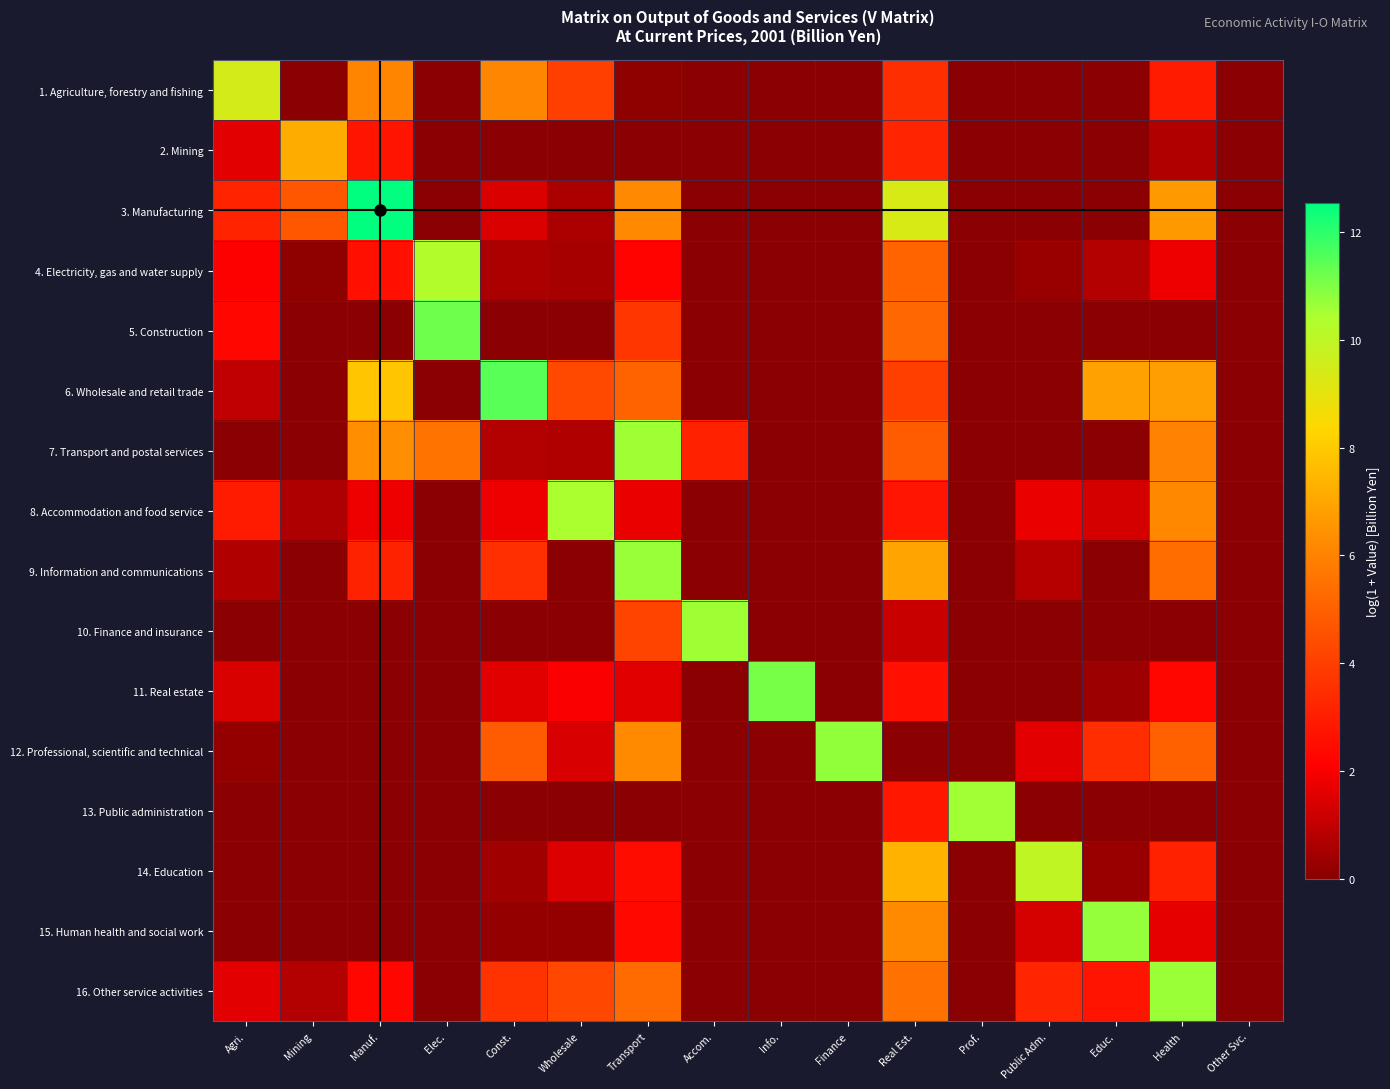

Reading right to left, transcribe all the data shown in this chart.

1. Agriculture, forestry and fishing: Other Svc.=0.0	Health=2.9	Educ.=0.0	Public Adm.=0.0	Prof.=0.0	Real Est.=3.5	Finance=0.0	Info.=0.0	Accom.=0.0	Transport=0.1	Wholesale=4.0	Const.=6.1	Elec.=0.0	Manuf.=6.0	Mining=0.0	Agri.=9.5
2. Mining: Other Svc.=0.0	Health=0.7	Educ.=0.0	Public Adm.=0.0	Prof.=0.0	Real Est.=3.2	Finance=0.0	Info.=0.0	Accom.=0.0	Transport=0.0	Wholesale=0.0	Const.=0.0	Elec.=0.0	Manuf.=2.7	Mining=7.2	Agri.=1.6
3. Manufacturing: Other Svc.=0.0	Health=6.7	Educ.=0.0	Public Adm.=0.0	Prof.=0.0	Real Est.=9.4	Finance=0.0	Info.=0.0	Accom.=0.0	Transport=6.2	Wholesale=0.6	Const.=1.5	Elec.=0.0	Manuf.=12.5	Mining=4.7	Agri.=3.2
4. Electricity, gas and water supply: Other Svc.=0.0	Health=1.8	Educ.=0.7	Public Adm.=0.3	Prof.=0.0	Real Est.=5.1	Finance=0.0	Info.=0.0	Accom.=0.0	Transport=2.2	Wholesale=0.5	Const.=0.6	Elec.=10.3	Manuf.=2.6	Mining=0.1	Agri.=2.1
5. Construction: Other Svc.=0.0	Health=0.0	Educ.=0.0	Public Adm.=0.0	Prof.=0.0	Real Est.=5.2	Finance=0.0	Info.=0.0	Accom.=0.0	Transport=3.8	Wholesale=0.0	Const.=0.0	Elec.=11.2	Manuf.=0.0	Mining=0.0	Agri.=2.3
6. Wholesale and retail trade: Other Svc.=0.0	Health=6.8	Educ.=6.9	Public Adm.=0.0	Prof.=0.0	Real Est.=4.0	Finance=0.0	Info.=0.0	Accom.=0.0	Transport=5.1	Wholesale=4.3	Const.=11.5	Elec.=0.0	Manuf.=7.9	Mining=0.0	Agri.=1.0
7. Transport and postal services: Other Svc.=0.0	Health=6.0	Educ.=0.0	Public Adm.=0.0	Prof.=0.0	Real Est.=4.8	Finance=0.0	Info.=0.0	Accom.=3.1	Transport=10.6	Wholesale=0.7	Const.=0.7	Elec.=5.6	Manuf.=6.4	Mining=0.0	Agri.=0.0
8. Accommodation and food service: Other Svc.=0.0	Health=6.2	Educ.=1.3	Public Adm.=1.7	Prof.=0.0	Real Est.=2.8	Finance=0.0	Info.=0.0	Accom.=0.0	Transport=1.7	Wholesale=10.5	Const.=1.8	Elec.=0.0	Manuf.=1.8	Mining=0.6	Agri.=2.9
9. Information and communications: Other Svc.=0.0	Health=5.4	Educ.=0.0	Public Adm.=0.8	Prof.=0.0	Real Est.=6.9	Finance=0.0	Info.=0.0	Accom.=0.0	Transport=10.7	Wholesale=0.0	Const.=3.5	Elec.=0.0	Manuf.=3.2	Mining=0.0	Agri.=0.7
10. Finance and insurance: Other Svc.=0.0	Health=0.0	Educ.=0.0	Public Adm.=0.0	Prof.=0.0	Real Est.=1.1	Finance=0.0	Info.=0.0	Accom.=10.6	Transport=4.2	Wholesale=0.0	Const.=0.0	Elec.=0.0	Manuf.=0.0	Mining=0.0	Agri.=0.0
11. Real estate: Other Svc.=0.0	Health=2.3	Educ.=0.3	Public Adm.=0.0	Prof.=0.0	Real Est.=2.6	Finance=0.0	Info.=11.1	Accom.=0.0	Transport=1.5	Wholesale=2.0	Const.=1.5	Elec.=0.0	Manuf.=0.0	Mining=0.0	Agri.=1.4
12. Professional, scientific and technical: Other Svc.=0.0	Health=5.0	Educ.=3.5	Public Adm.=1.6	Prof.=0.0	Real Est.=0.0	Finance=10.8	Info.=0.0	Accom.=0.0	Transport=6.2	Wholesale=1.4	Const.=4.8	Elec.=0.0	Manuf.=0.0	Mining=0.0	Agri.=0.2
13. Public administration: Other Svc.=0.0	Health=0.0	Educ.=0.0	Public Adm.=0.0	Prof.=10.6	Real Est.=2.8	Finance=0.0	Info.=0.0	Accom.=0.0	Transport=0.0	Wholesale=0.0	Const.=0.0	Elec.=0.0	Manuf.=0.0	Mining=0.0	Agri.=0.0
14. Education: Other Svc.=0.0	Health=3.1	Educ.=0.3	Public Adm.=10.0	Prof.=0.0	Real Est.=7.3	Finance=0.0	Info.=0.0	Accom.=0.0	Transport=2.5	Wholesale=1.5	Const.=0.4	Elec.=0.0	Manuf.=0.0	Mining=0.0	Agri.=0.0
15. Human health and social work: Other Svc.=0.0	Health=1.7	Educ.=10.8	Public Adm.=1.4	Prof.=0.0	Real Est.=6.2	Finance=0.0	Info.=0.0	Accom.=0.0	Transport=2.4	Wholesale=0.2	Const.=0.2	Elec.=0.0	Manuf.=0.0	Mining=0.0	Agri.=0.0
16. Other service activities: Other Svc.=0.0	Health=10.7	Educ.=2.7	Public Adm.=3.2	Prof.=0.0	Real Est.=5.5	Finance=0.0	Info.=0.0	Accom.=0.0	Transport=5.3	Wholesale=4.2	Const.=3.7	Elec.=0.0	Manuf.=2.3	Mining=0.7	Agri.=1.6